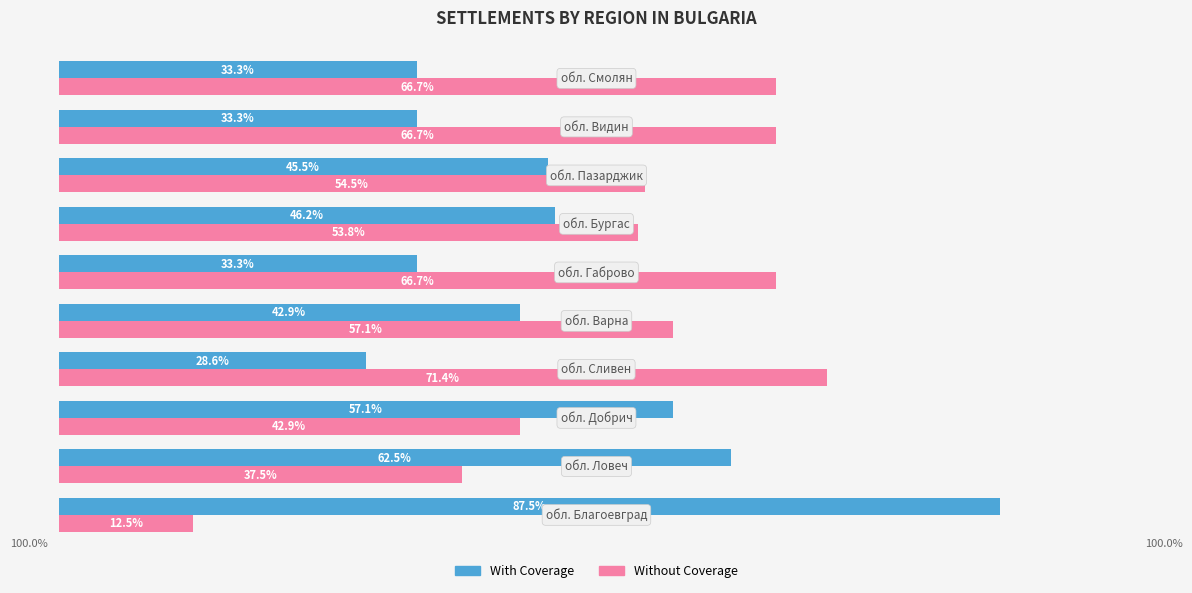

Rank the series by their maximum value, from highest to lowest.

With Coverage, Without Coverage